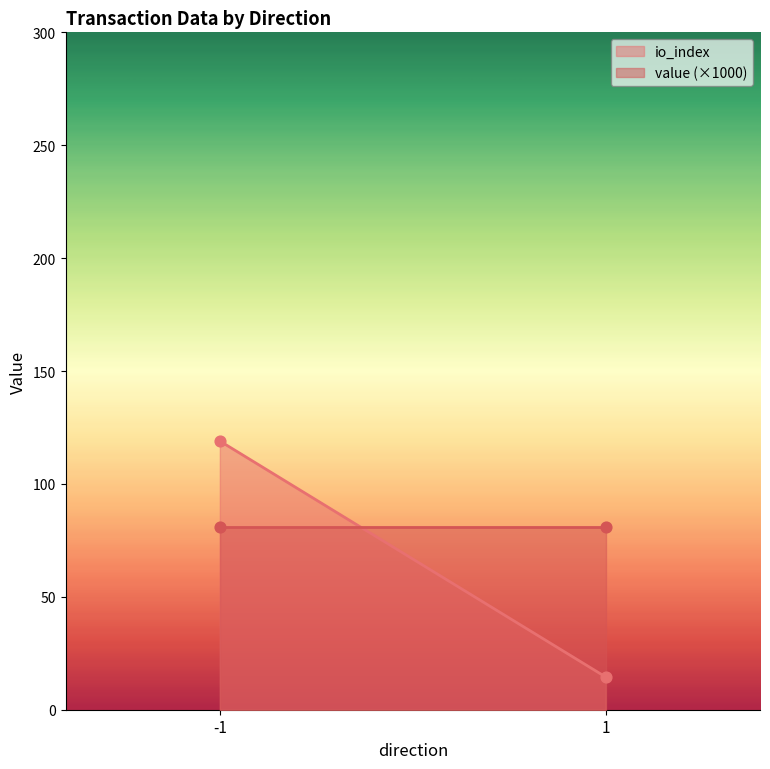

Which series contains the highest Y value?

io_index